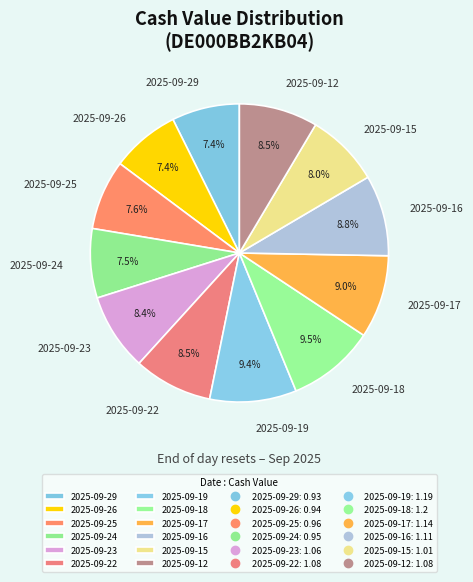

What percentage is the 2025-09-19 slice, to the nearest percent?

9%